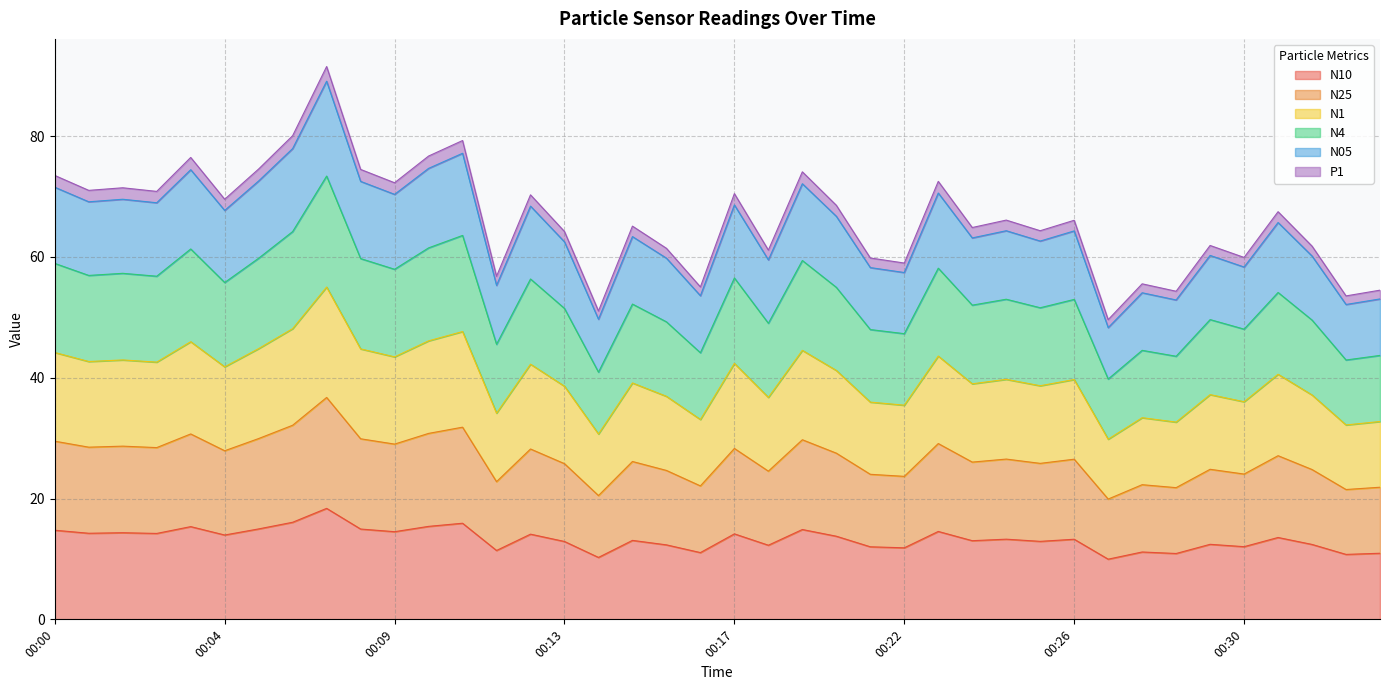

How many interior local peaks does the N25 series have?

14